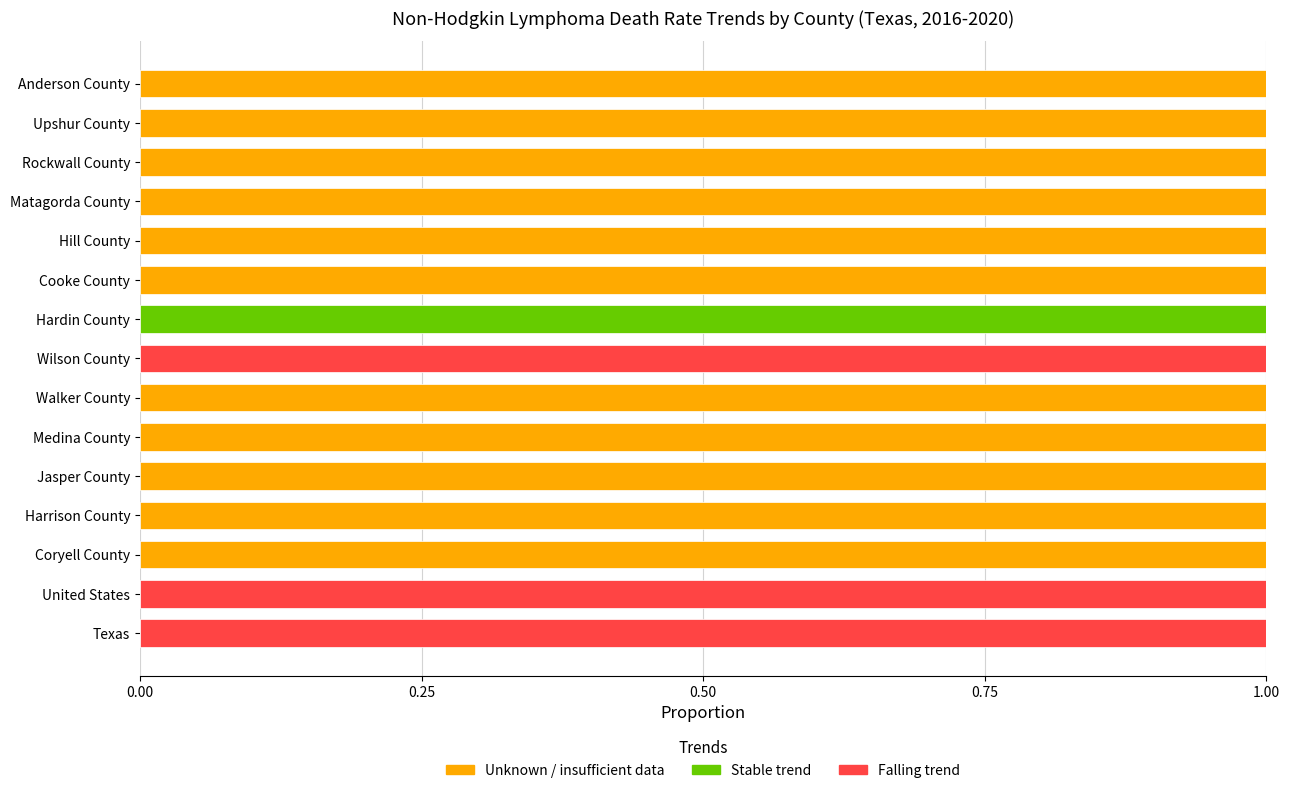

What is the sum of all Unknown / insufficient data values?

11